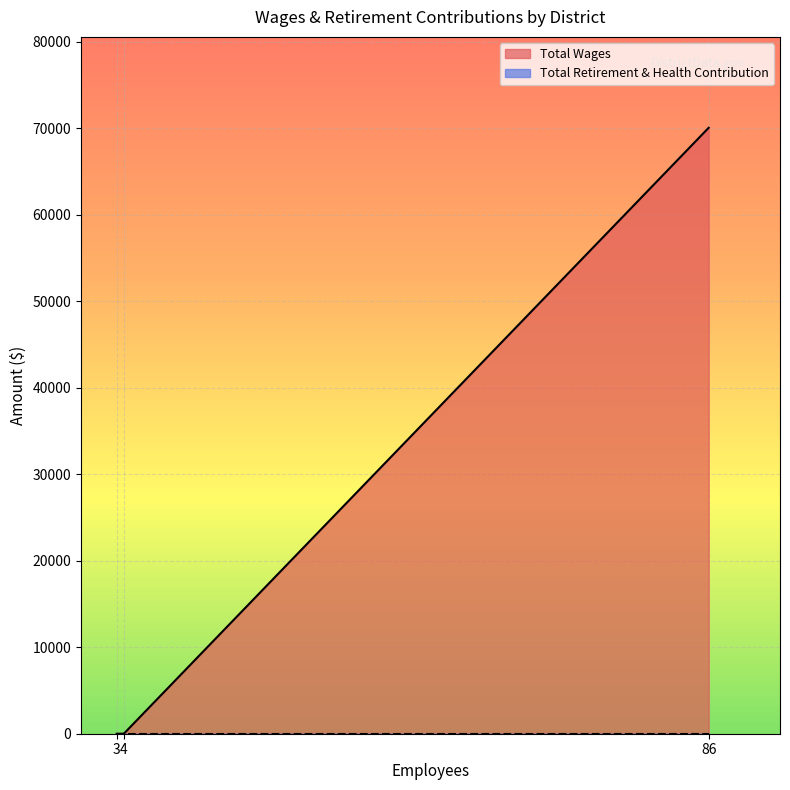

What is the difference between the Total Wages values at Stonyford Recreation and Park District and Arbuckle Park and Recreation District?

70061